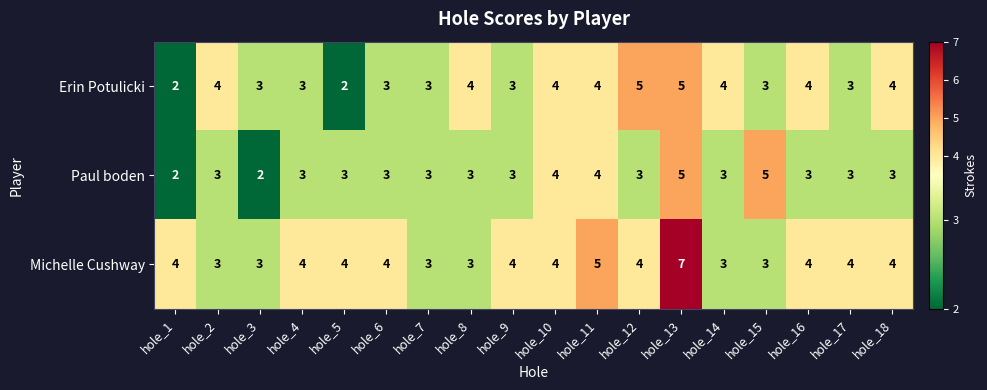

What is the sum of the Michelle Cushway values at hole_18 and hole_12?

8